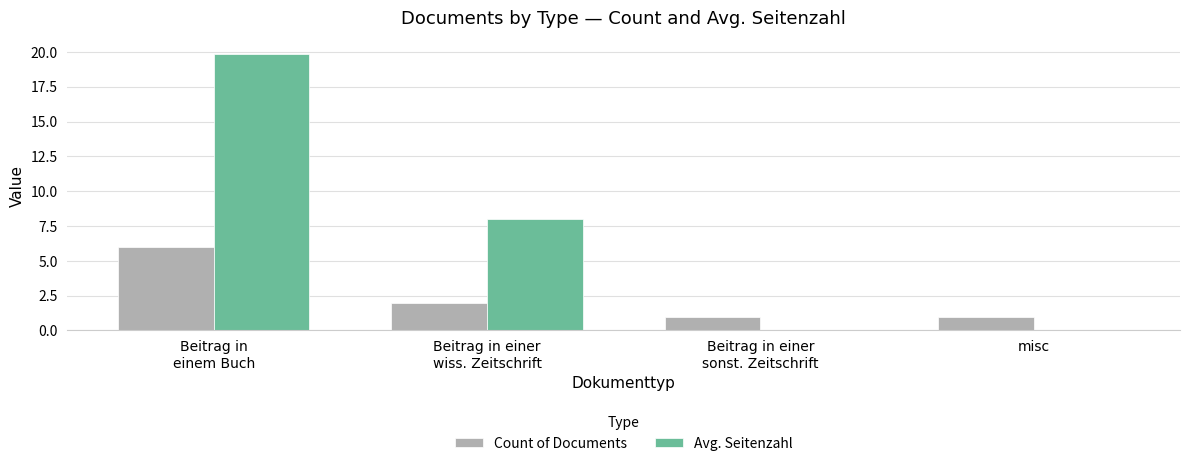

What is the sum of the Avg. Seitenzahl values at Beitrag in einer
wiss. Zeitschrift and misc?

8.0